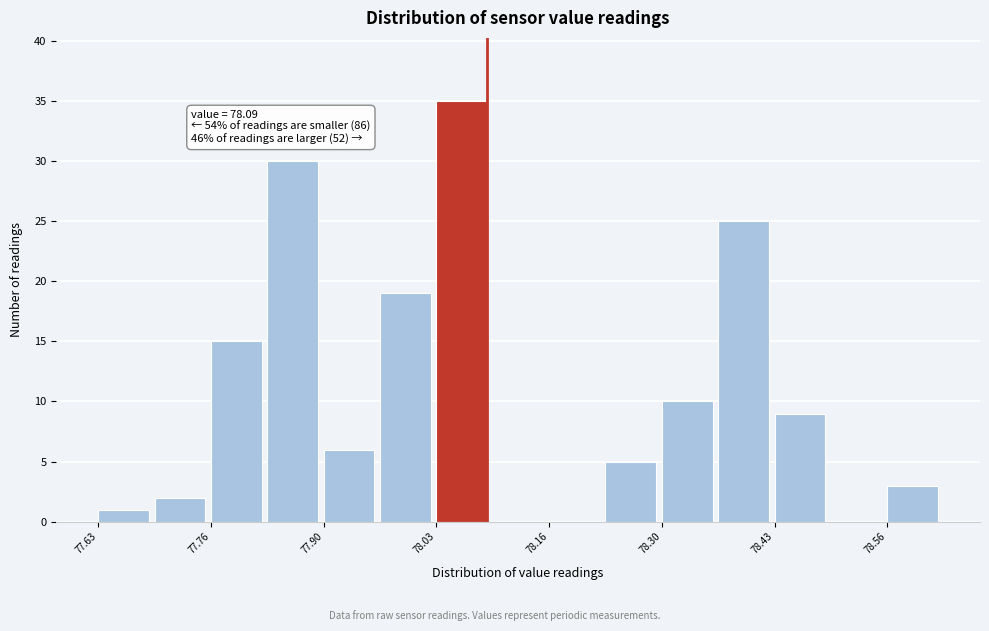

Read against the x-axis, roughly where is the centre of the tallest bar?

78.06